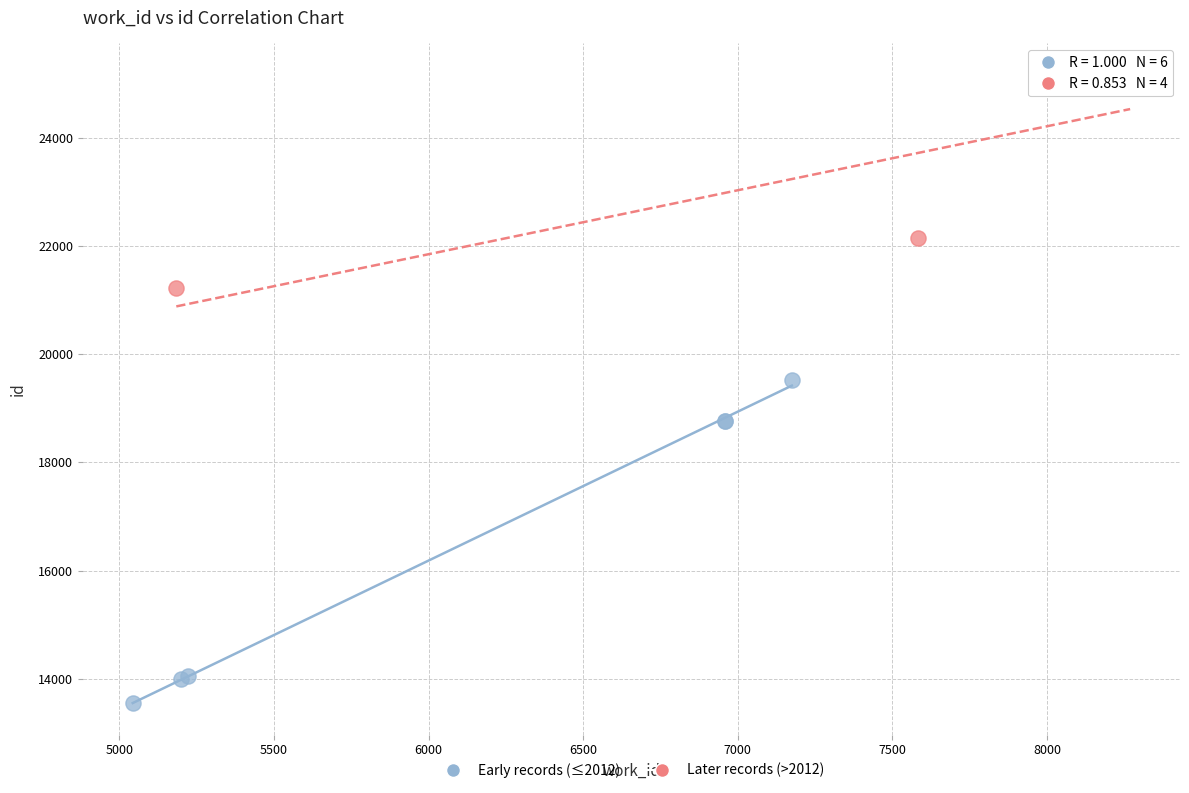

Which series contains the highest Y value?

Later records (>2012)